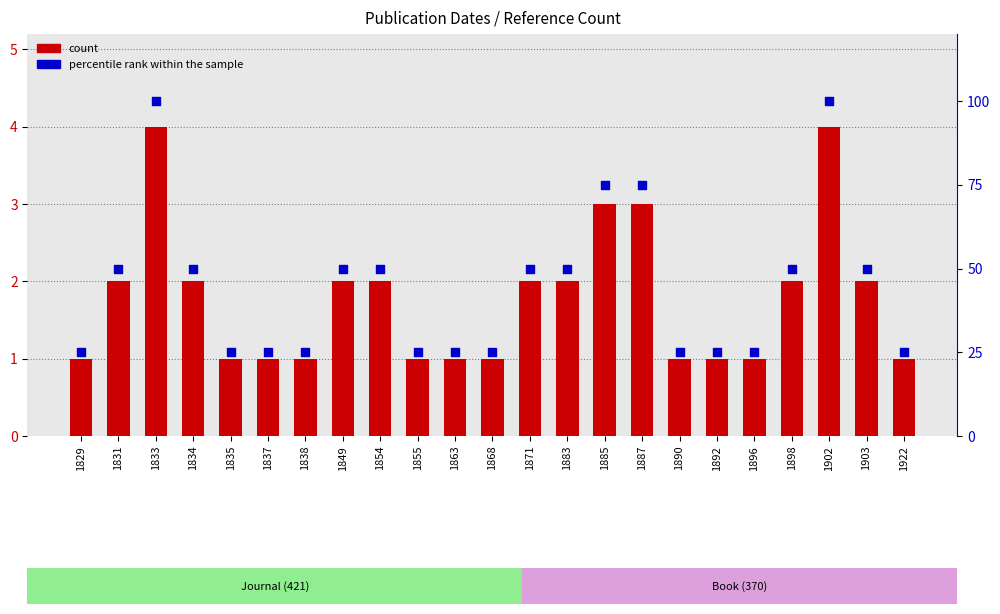

Is the value of count at 1829 greater than the value of percentile rank within the sample at 1831?

No